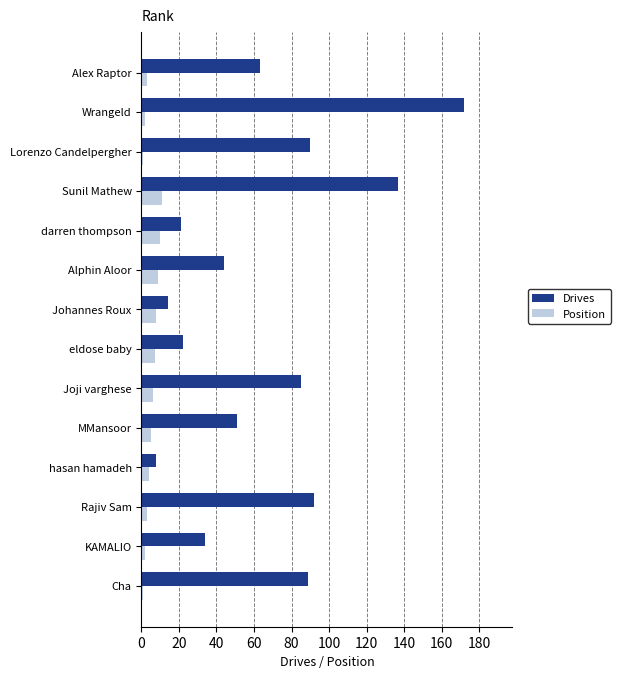

What is the average value of the Position series?

5